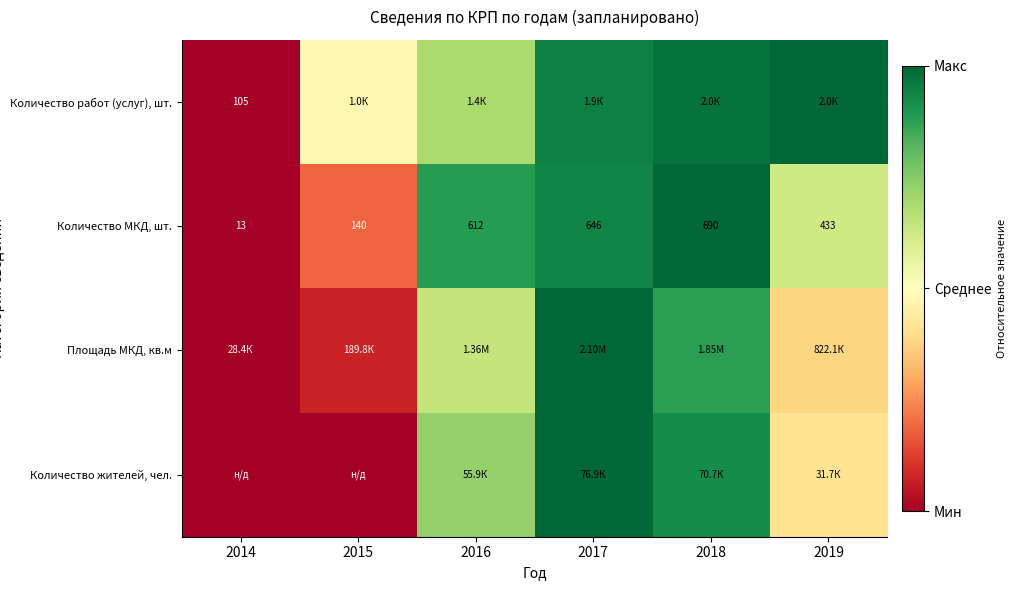

Between 2016 and 2017, which series saw the biggest shift?

Площадь МКД, кв.м